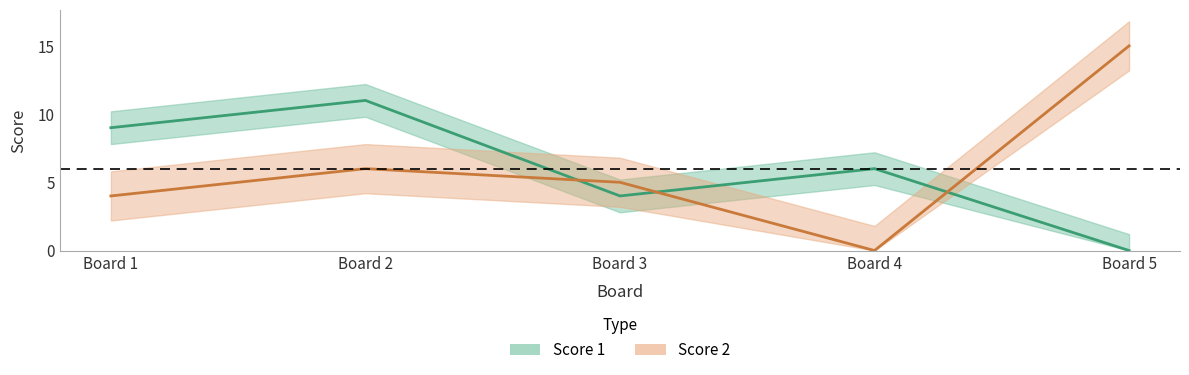

What is the difference between the maximum and minimum values in the Score 2 series?

15